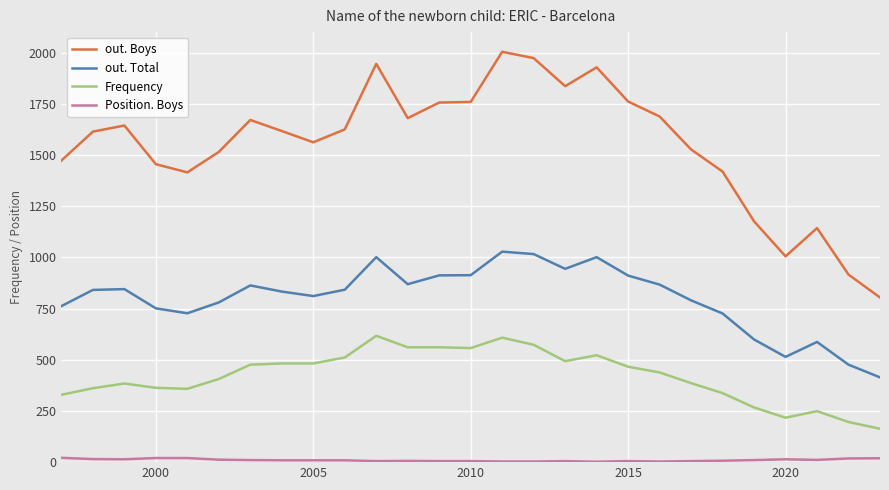

True or false: Position. Boys and out. Boys intersect in this chart.

False